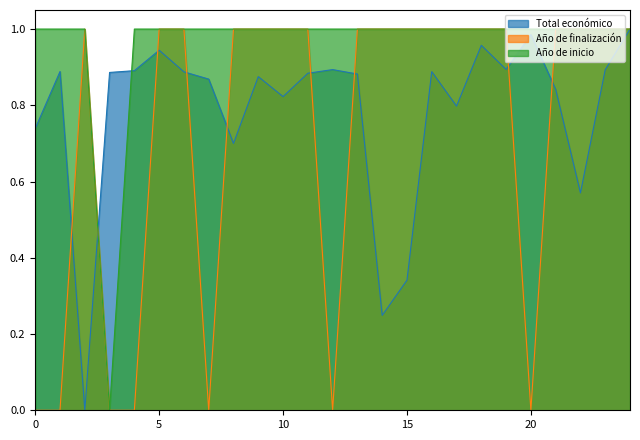

How many lines are shown in the chart?

3